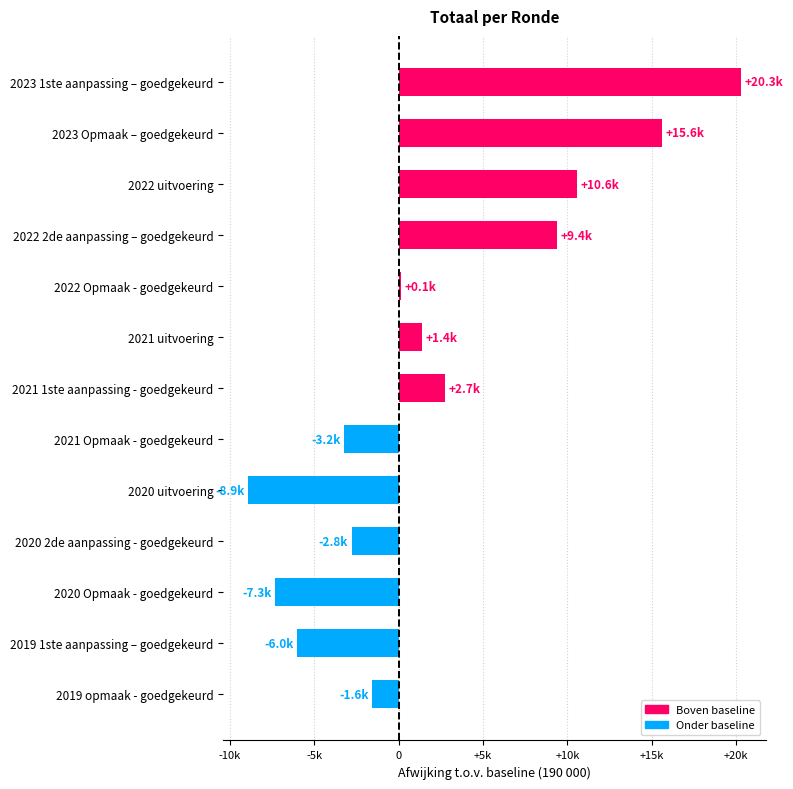

Rank the categories by value from highest to lowest.

2023 1ste aanpassing – goedgekeurd, 2023 Opmaak – goedgekeurd, 2022 uitvoering, 2022 2de aanpassing – goedgekeurd, 2021 1ste aanpassing - goedgekeurd, 2021 uitvoering, 2022 Opmaak - goedgekeurd, 2019 opmaak - goedgekeurd, 2020 2de aanpassing - goedgekeurd, 2021 Opmaak - goedgekeurd, 2019 1ste aanpassing – goedgekeurd, 2020 Opmaak - goedgekeurd, 2020 uitvoering